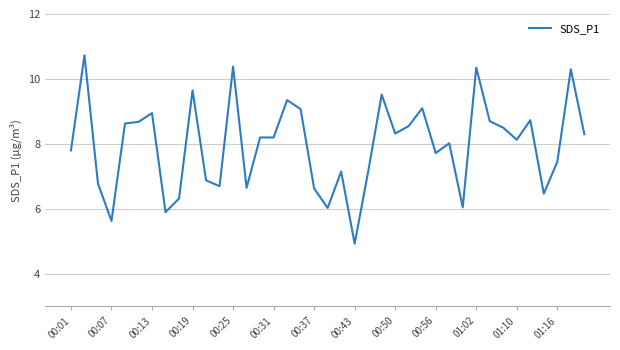

What is the greatest value displayed?

10.7